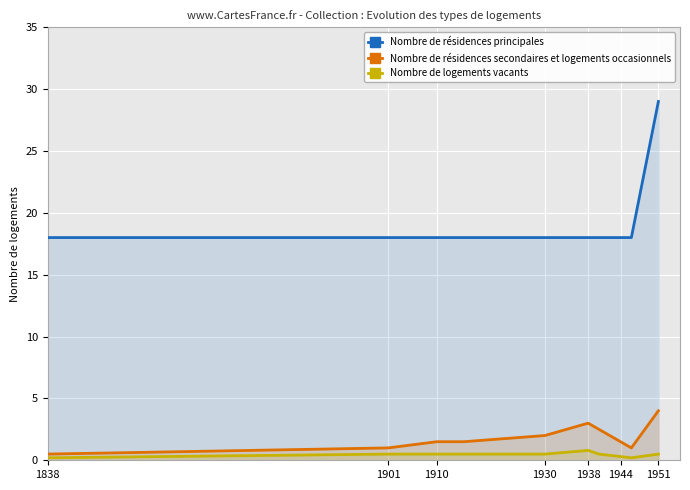

What is the difference between the second highest and minimum values in the Nombre de logements vacants series?

0.3